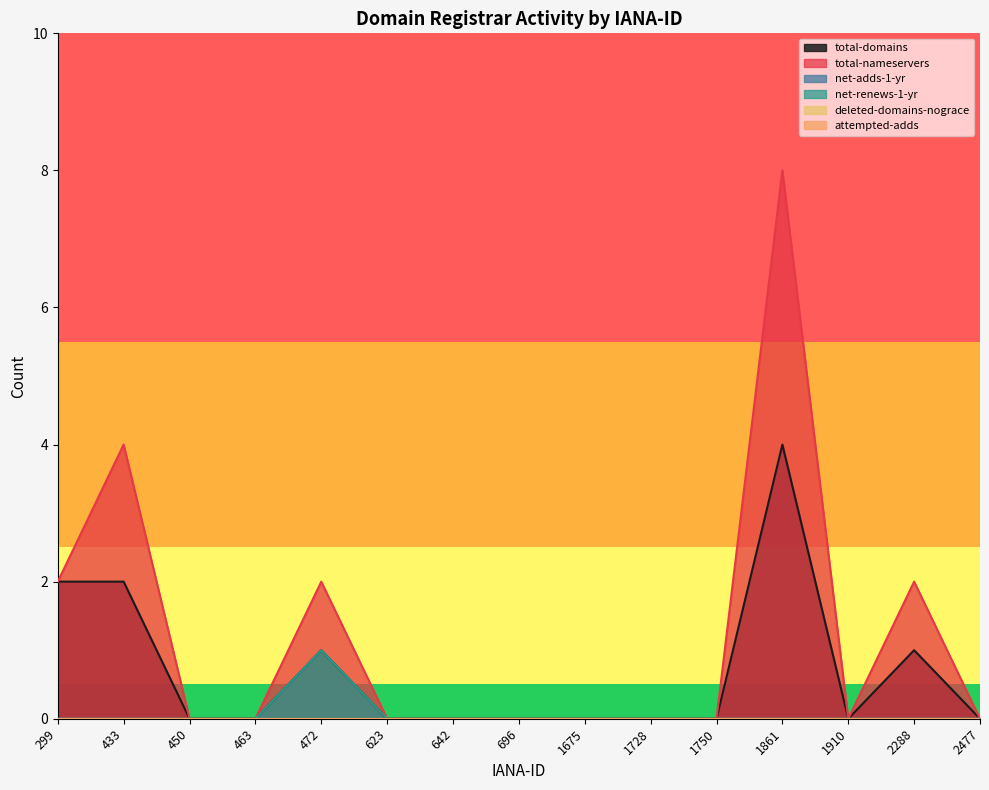

Rank the categories by net-renews-1-yr value from highest to lowest.

472, 299, 433, 450, 463, 623, 642, 696, 1675, 1728, 1750, 1861, 1910, 2288, 2477